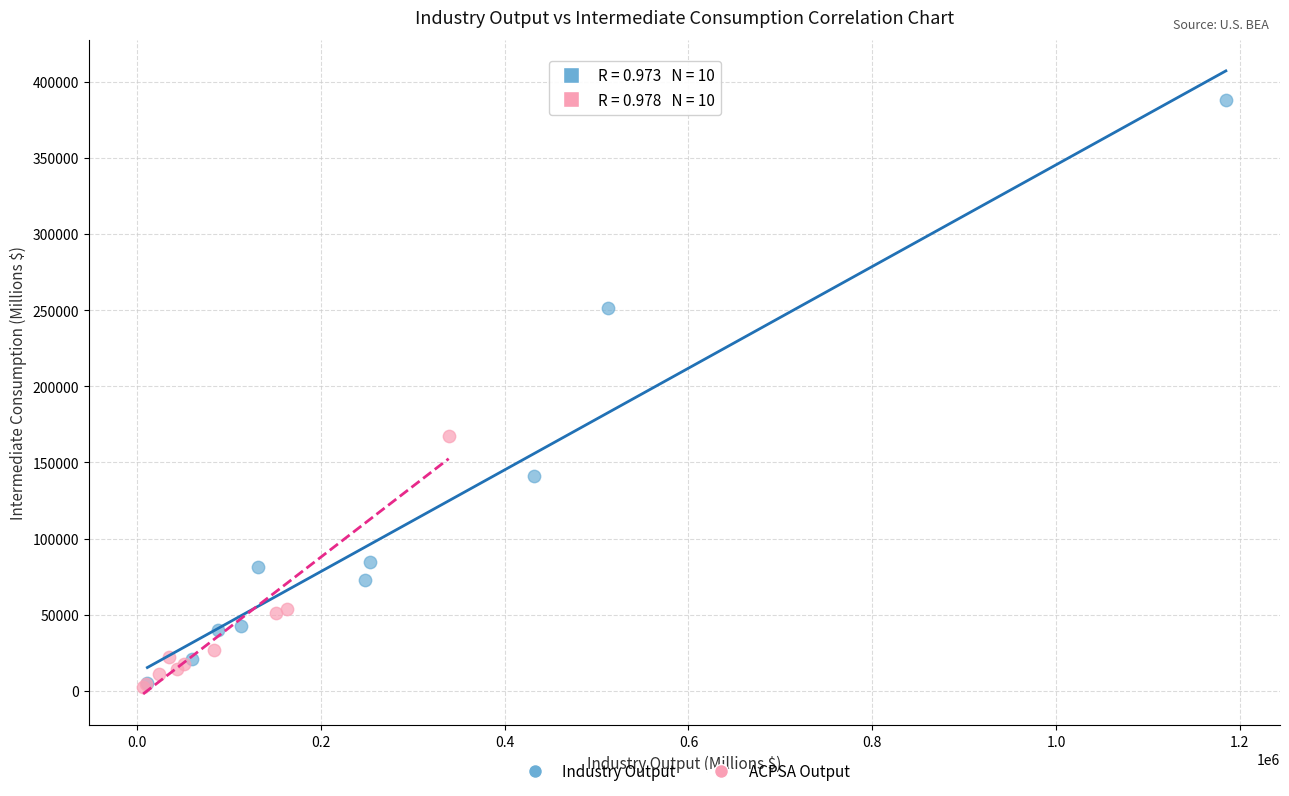

Which series has the largest Y range (max minus min)?

Industry Output